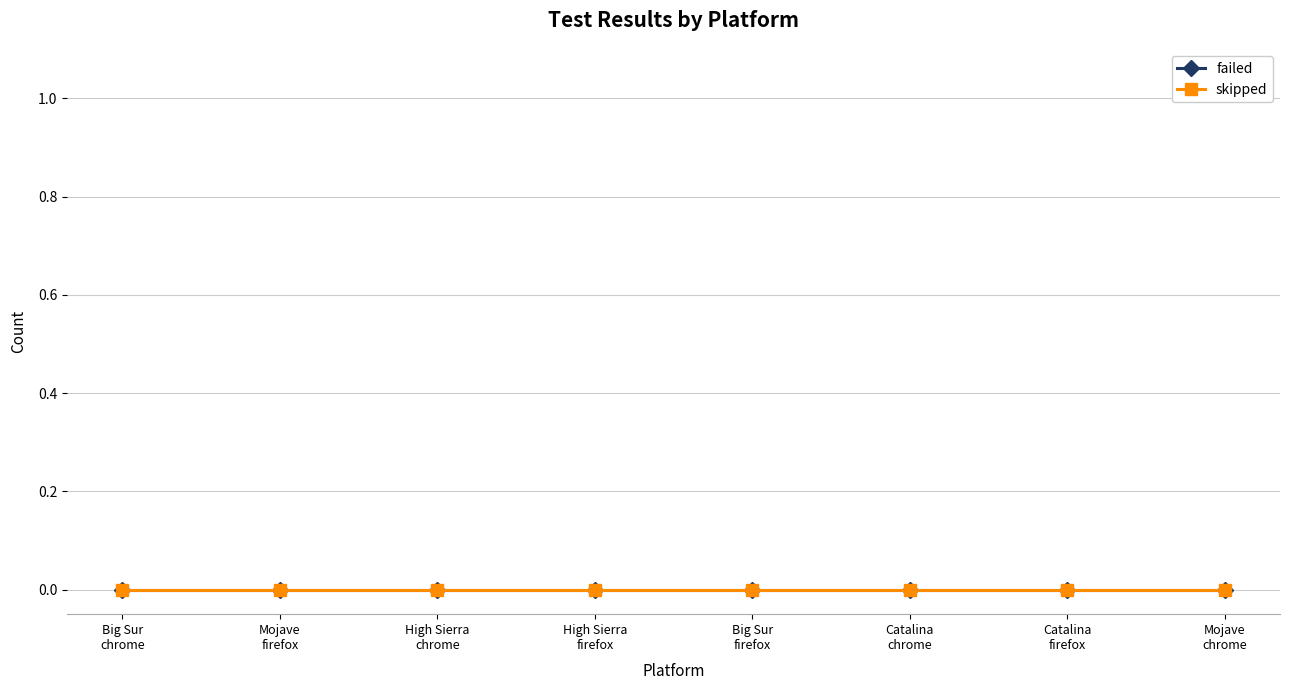

What are all the series names shown in the legend?

failed, skipped